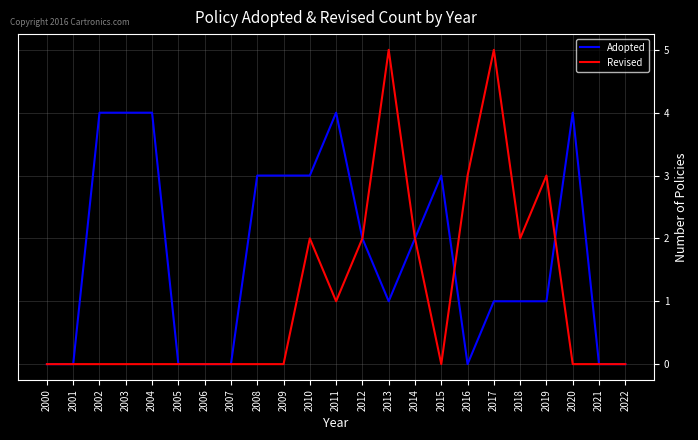

True or false: Adopted has more than 0 interior local peaks.

True